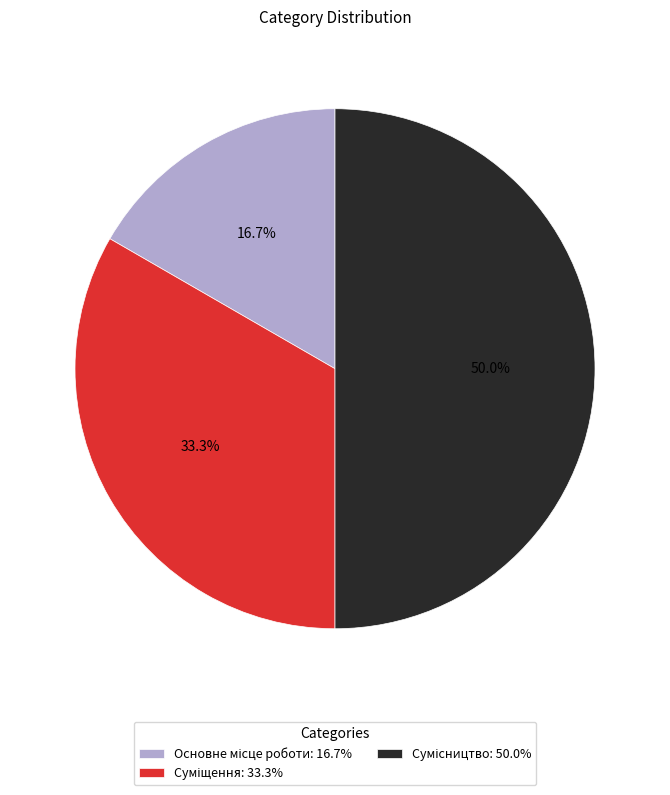

Count the number of slices in the pie.

3